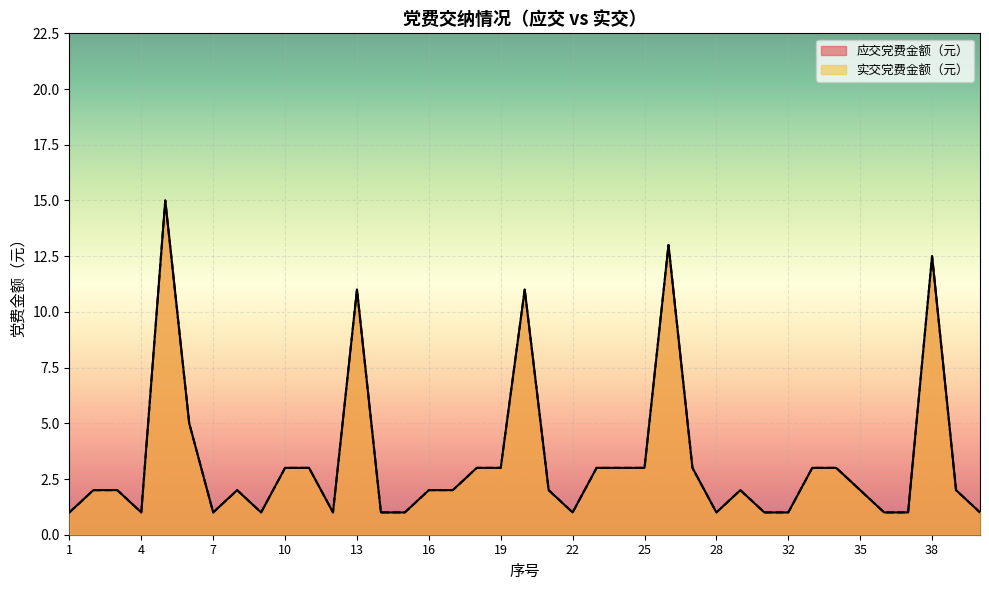

Between 29 and 25, which is larger?

25